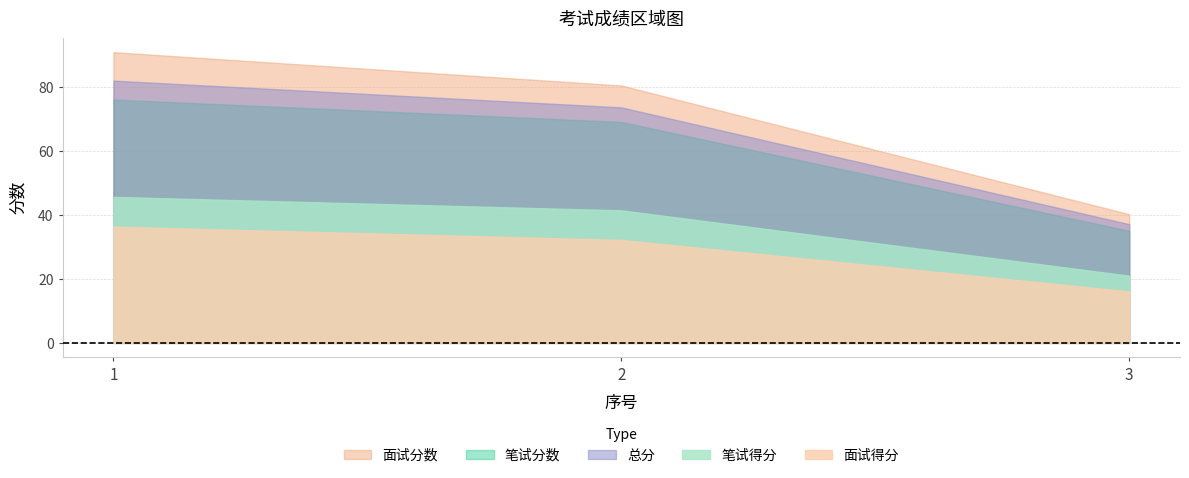

Which series changed the most between 1 and 2?

面试分数